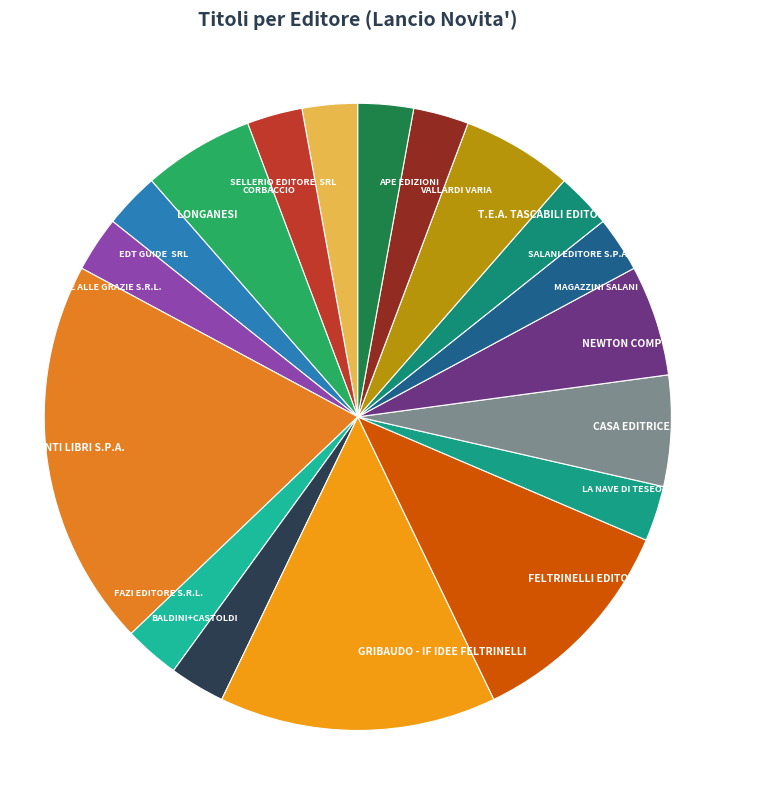

Do SALANI EDITORE S.P.A. and PONTE ALLE GRAZIE S.R.L. together represent more than half of the pie?

No